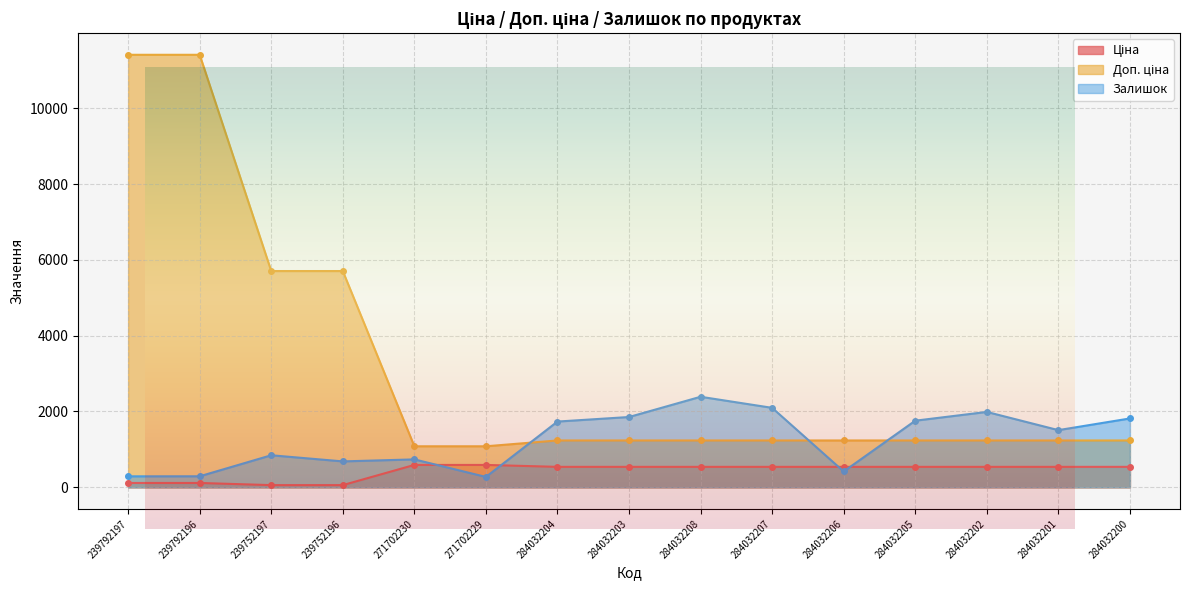

What position from the right is 284032204?

9